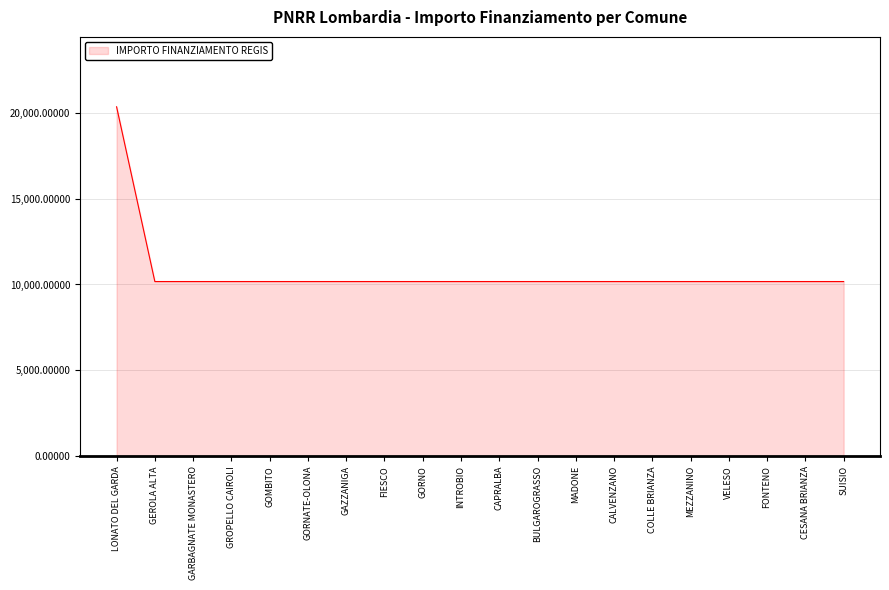

How many series are shown in this chart?

1